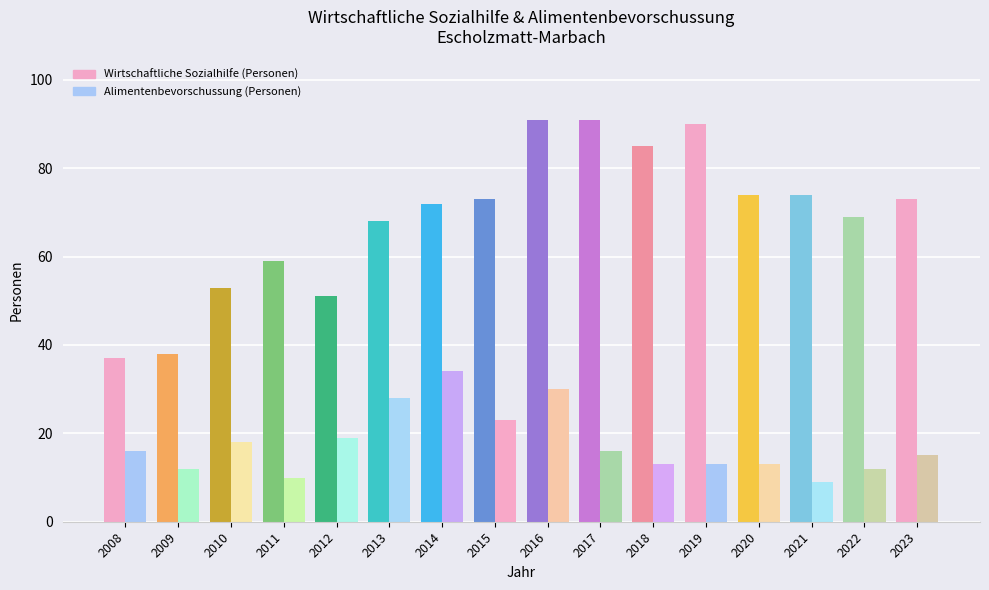

At 2009, list the series in order from largest to smallest.

Wirtschaftliche Sozialhilfe (Personen), Alimentenbevorschussung (Personen)